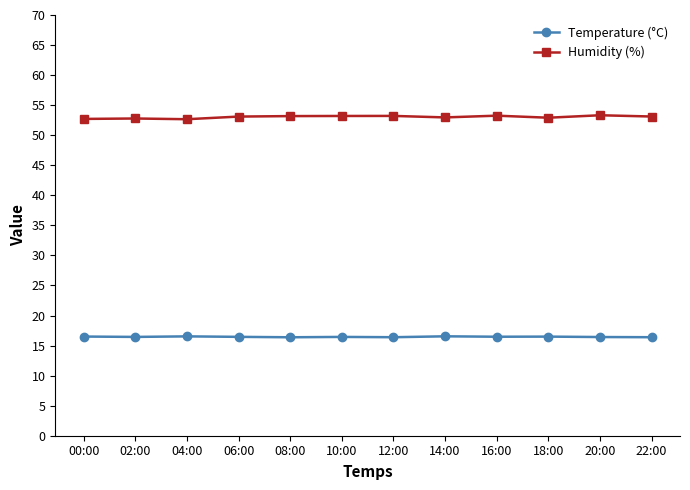

At how many categories does at least one series exceed 31?

12